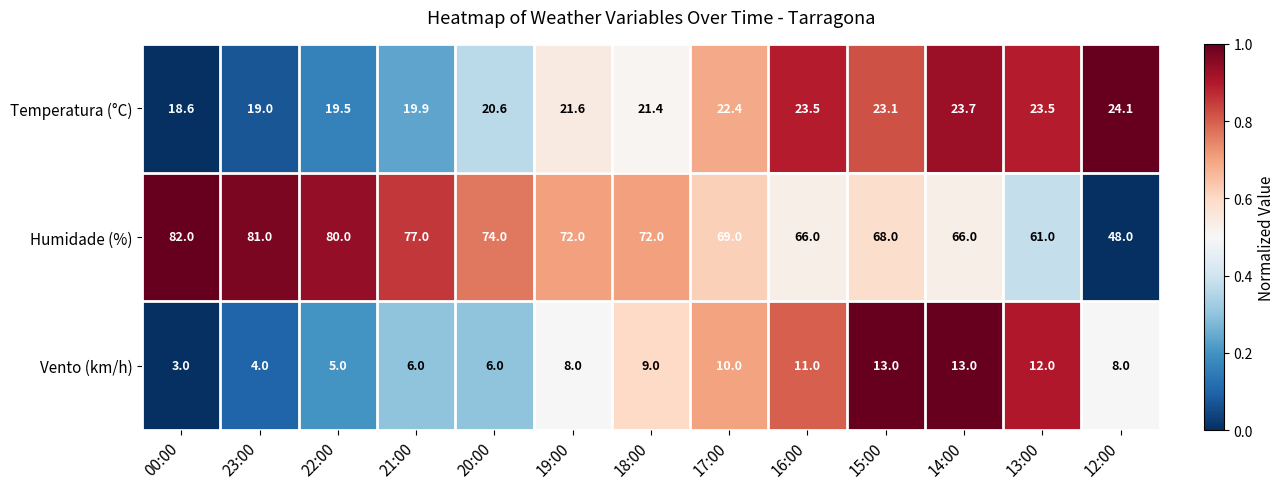

Rank the series by their maximum value, from highest to lowest.

Humidade (%), Temperatura (°C), Vento (km/h)